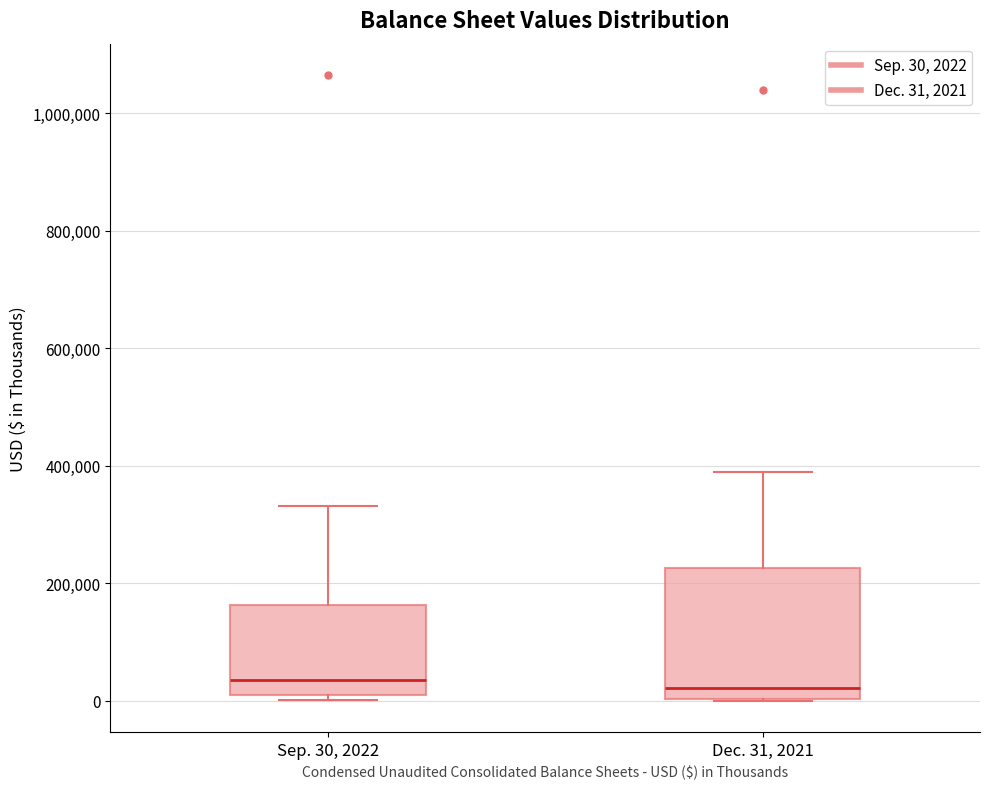

Reading left to right, transcribe this box plot: for each box, give where its median line is, the range the box spans, and where its two whiskers end, as read against the y-axis. The values are not printed on the chart, so give them approximately, as read against the axis.

Sep. 30, 2022: median 40000, box 0 to 160000, whiskers 0 (just below the box's lower edge) to 340000
Dec. 31, 2021: median 20000, box 0 to 220000, whiskers 0 to 380000